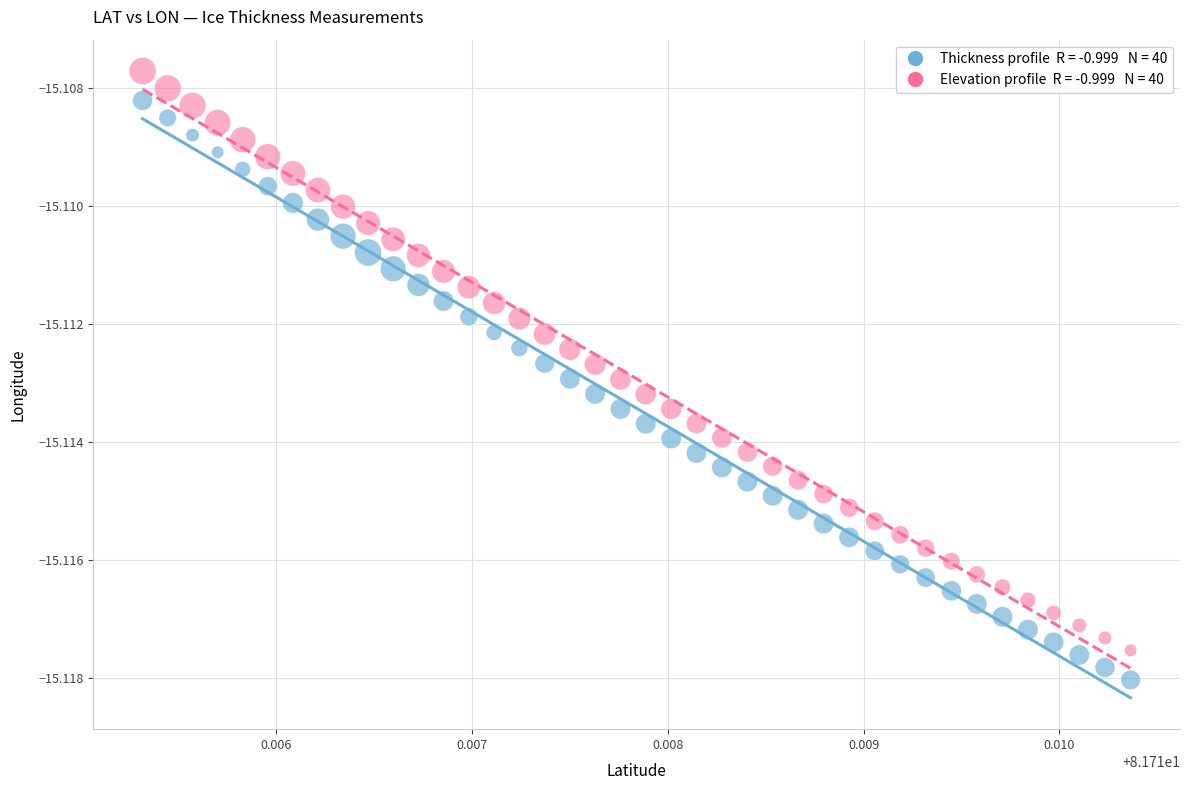

Count the number of points in this scatter plot.

80